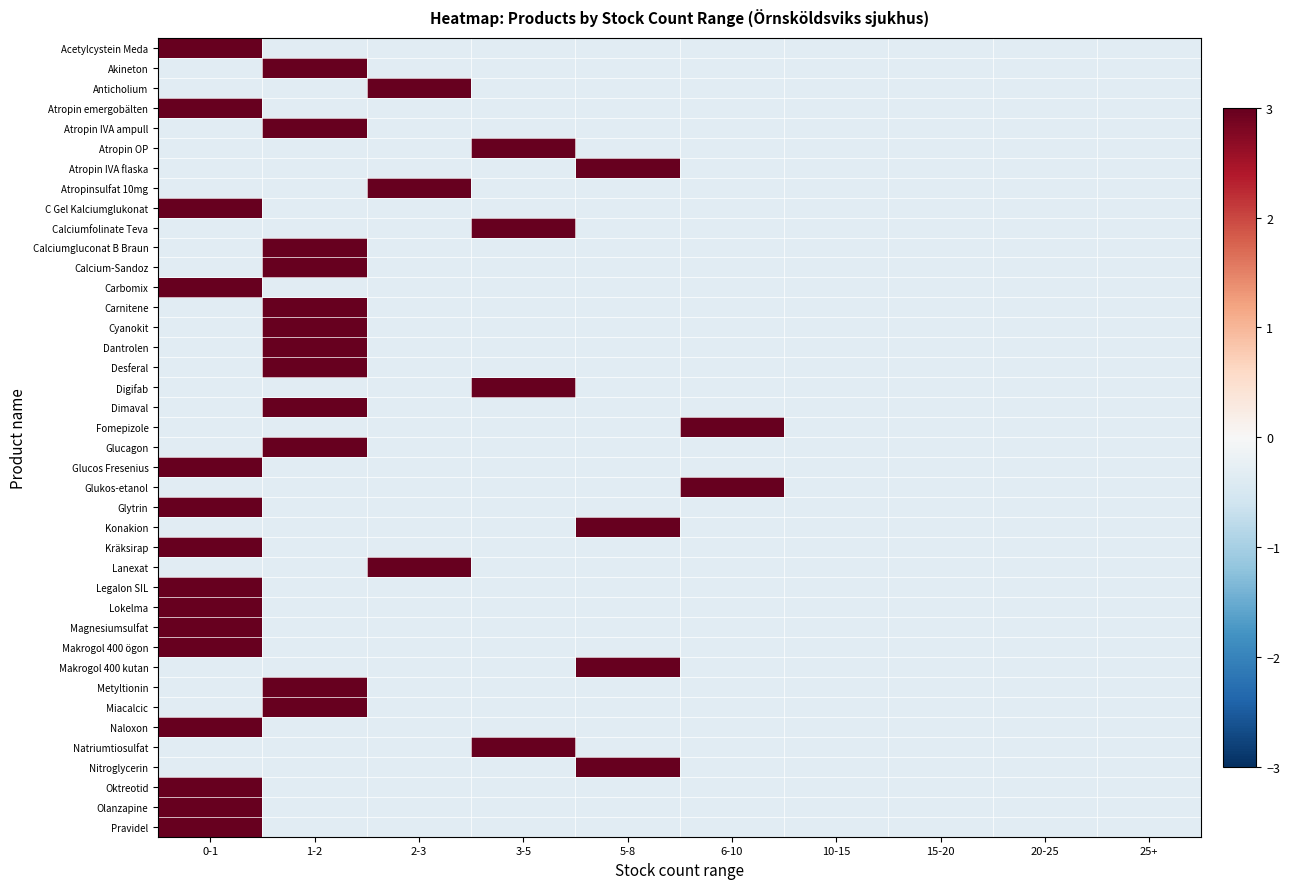

What is the total value across all series at 0-1?

36.7